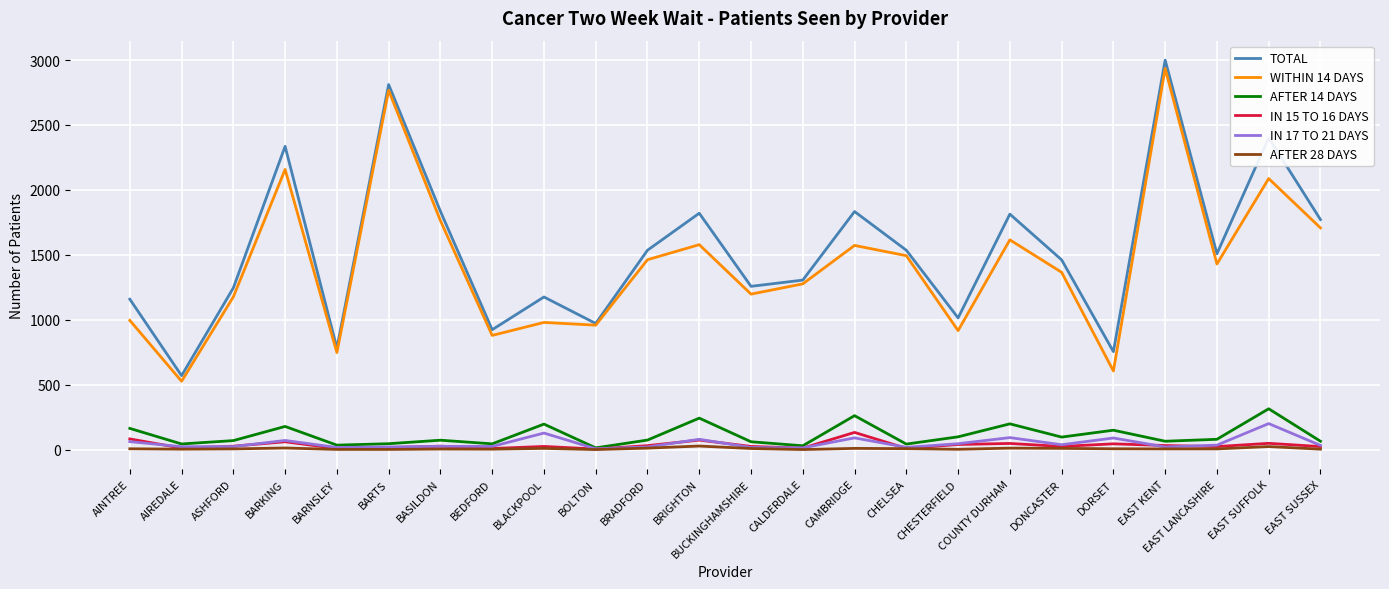

What is the greatest value displayed?

2999